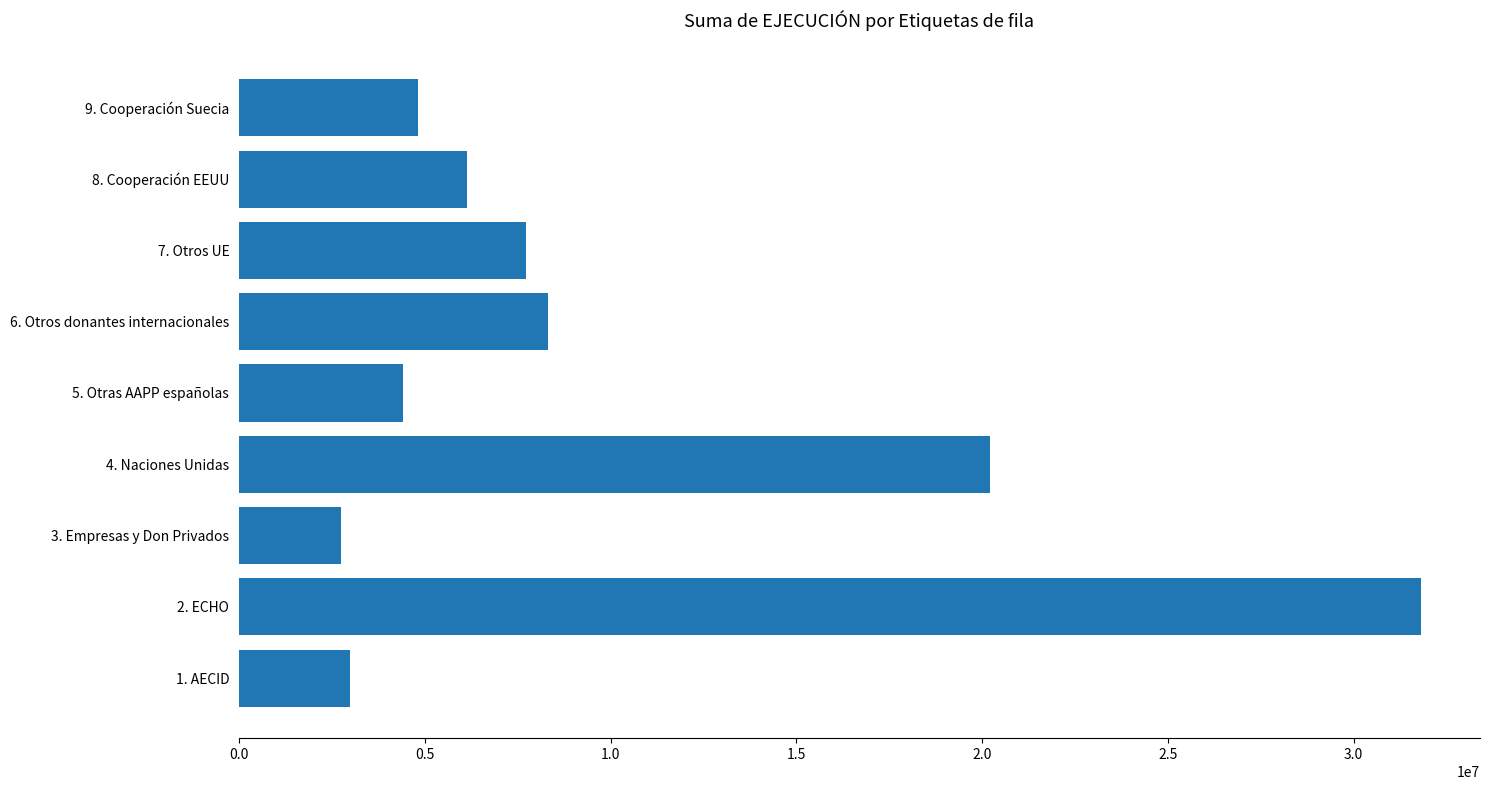

What is the maximum value shown in the chart?

31809729.3